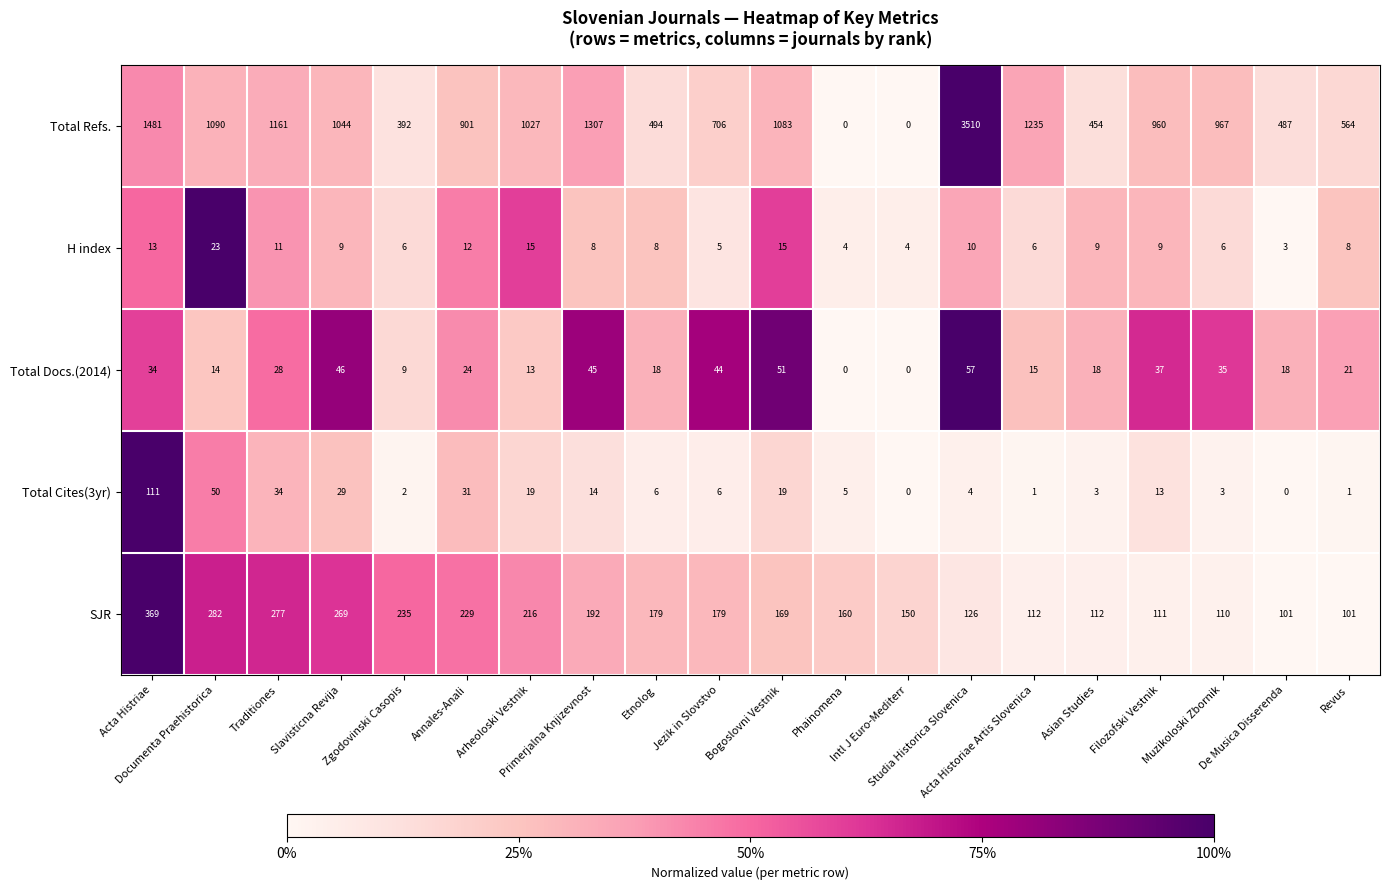

What is the average value of the Total Cites(3yr) series?

18